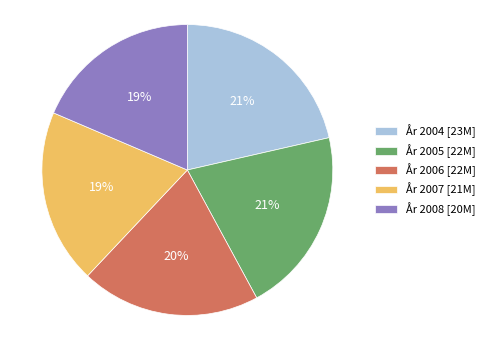

What percentage is the År 2008 [20M] slice, to the nearest percent?

19%